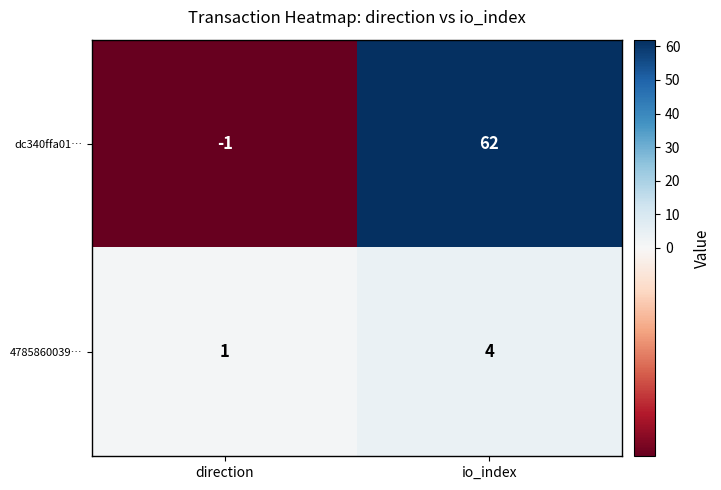

Rank the series by their maximum value, from lowest to highest.

4785860039…, dc340ffa01…